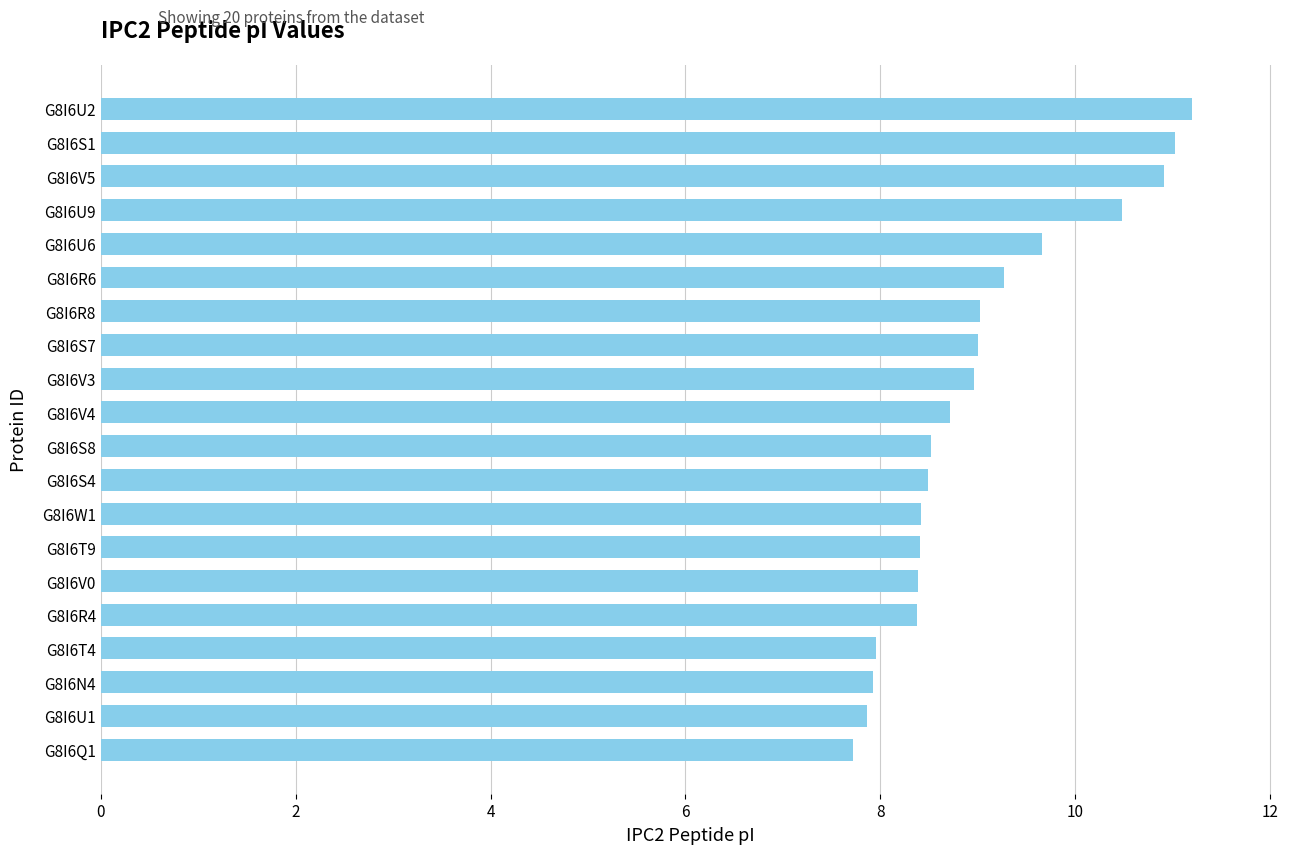

What is the label of the 16th bar from the top?

G8I6R4